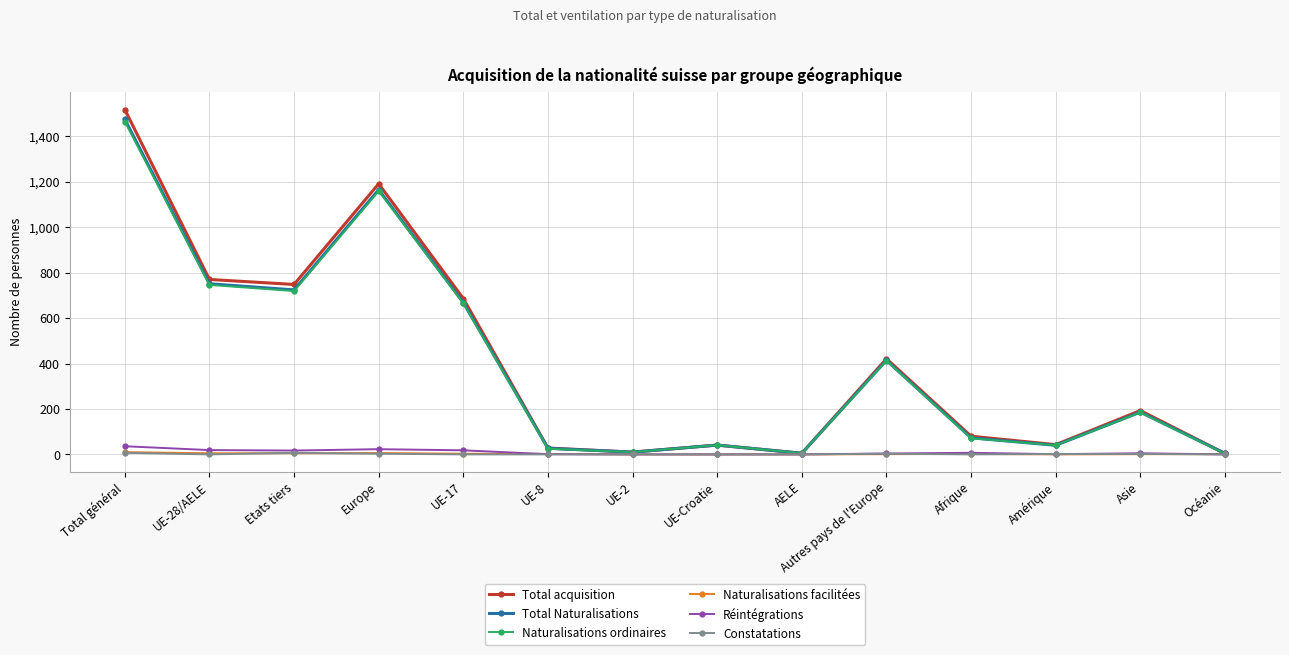

Read the Total acquisition value at UE-Croatie.

41